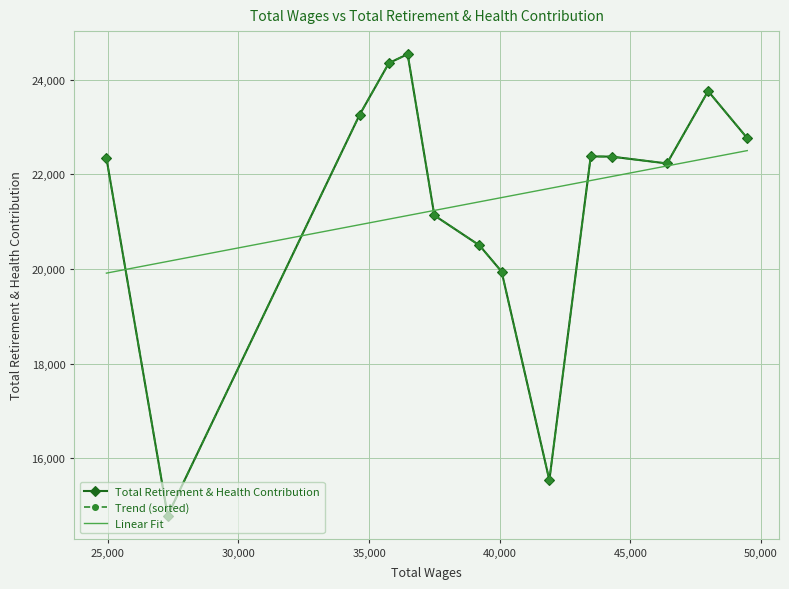

Is the value of Linear Fit at 13 greater than the value of Total Retirement & Health Contribution at 30,000?

Yes